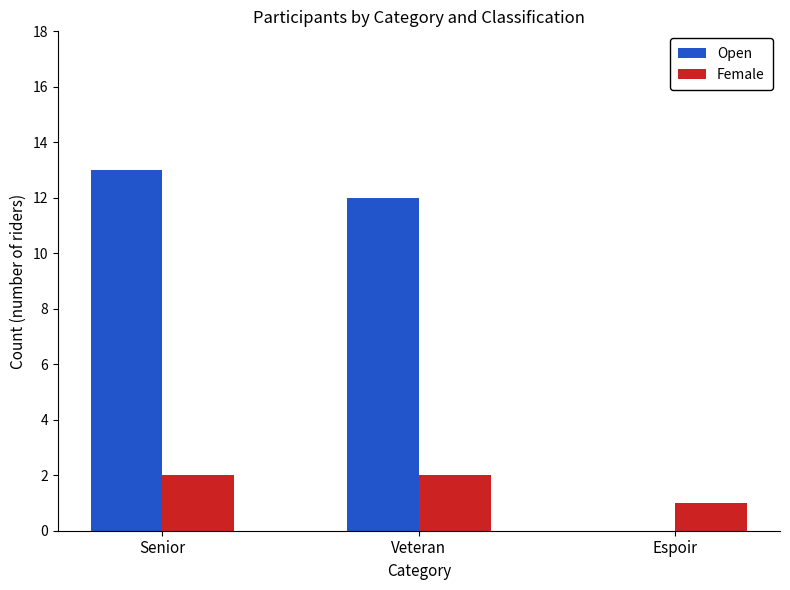

Reading right to left, transcribe all the data shown in this chart.

Open: 0	12	13
Female: 1	2	2